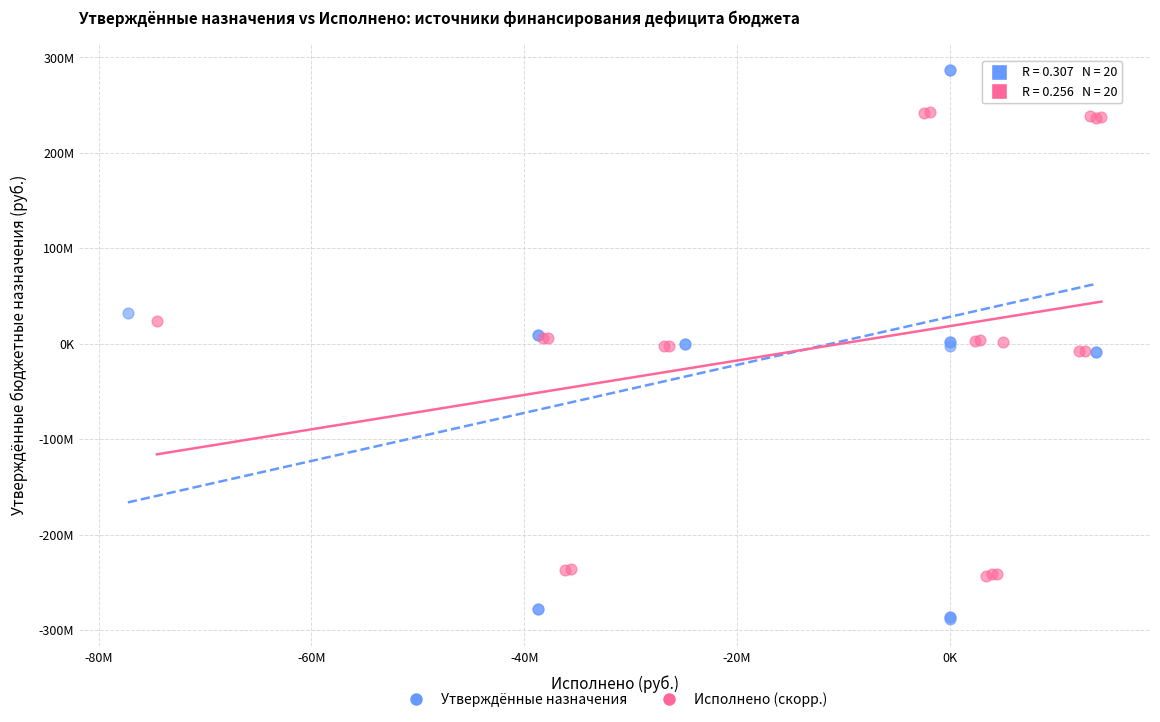

What are all the series names shown in the legend?

Утверждённые назначения, Исполнено (скорр.)